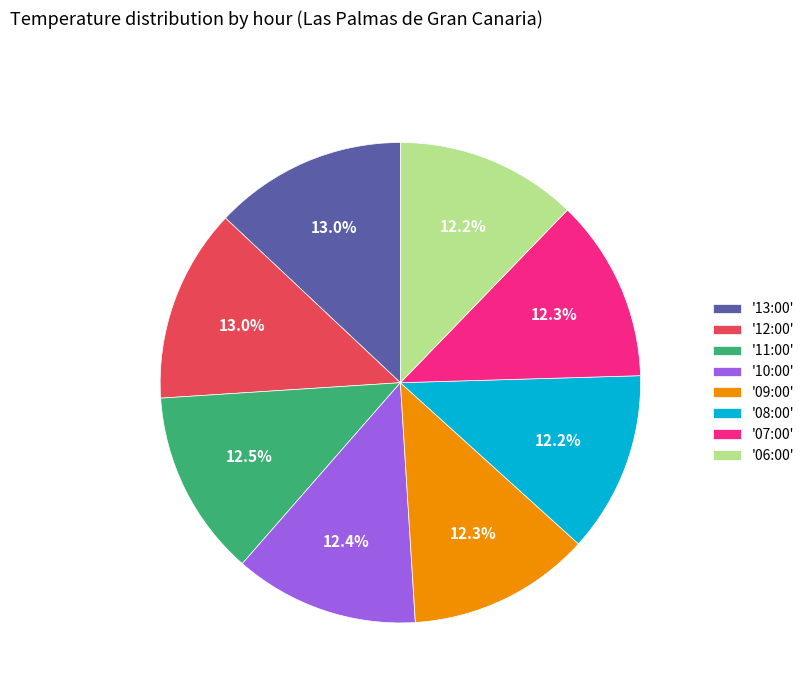

Approximately how many times larger is the value at '09:00' compared to '11:00'?

1.0